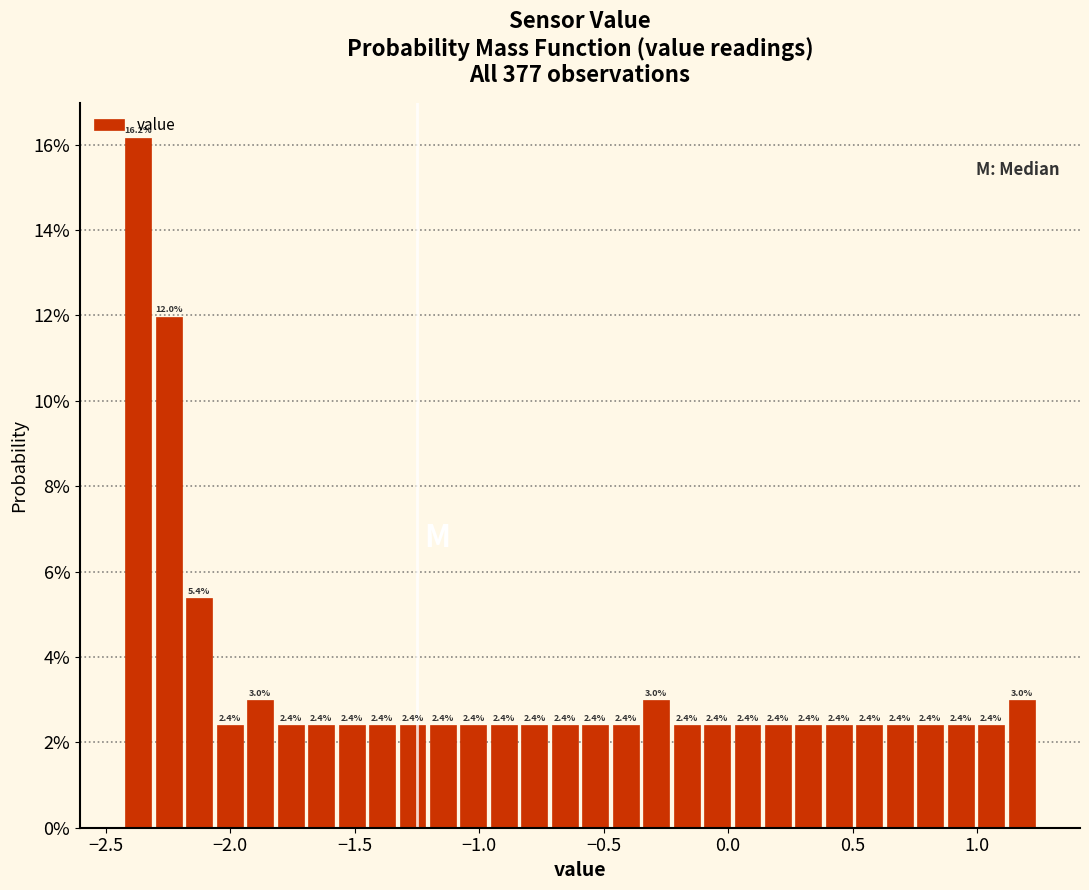

Around what value on the x-axis is the tallest bar? Give the approximate position of its centre, as read against the axis.

-2.35